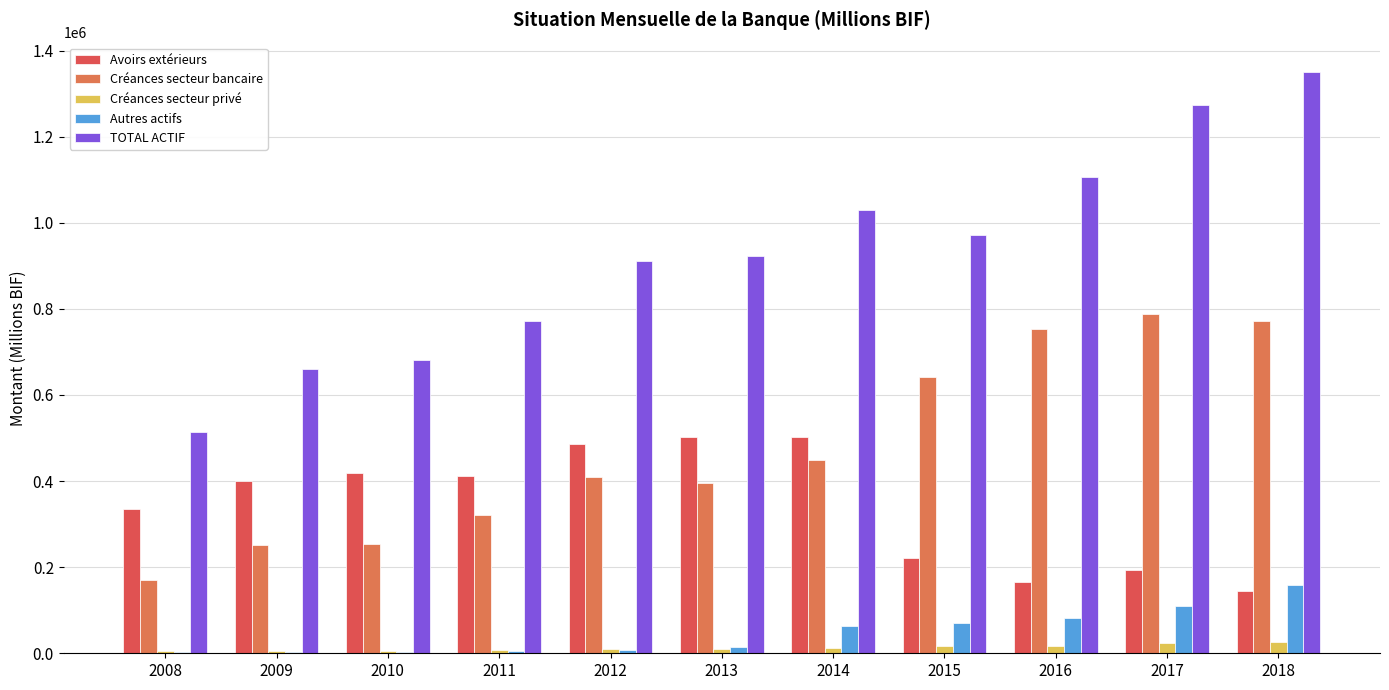

How many groups of bars are there?

11